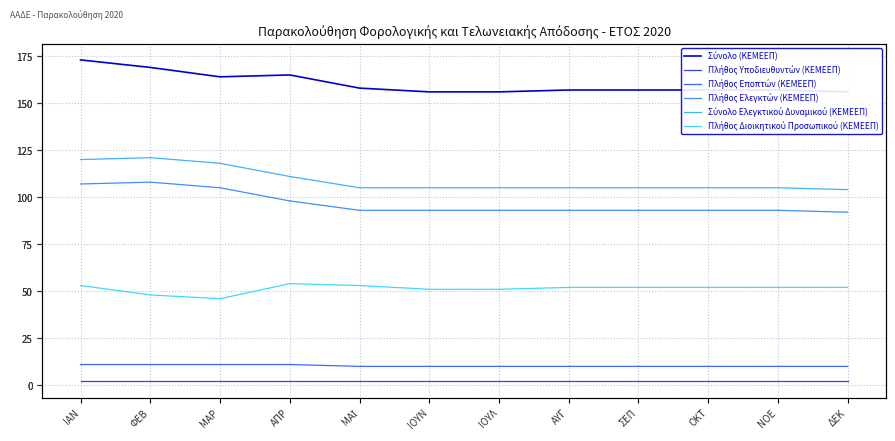

Which series has the largest total across all categories?

Σύνολο (ΚΕΜΕΕΠ)